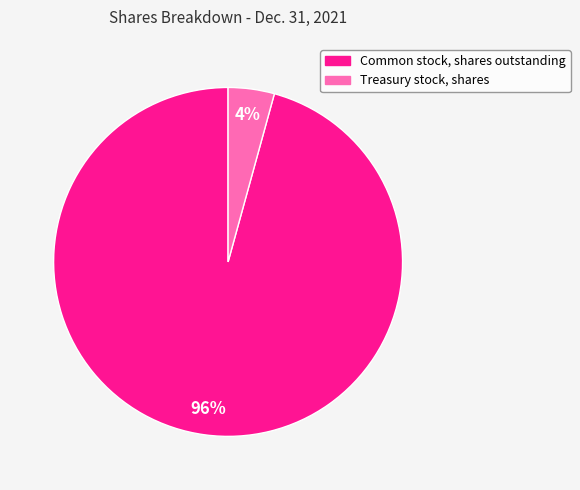

Rank the categories by value from lowest to highest.

Treasury stock, shares, Common stock, shares outstanding